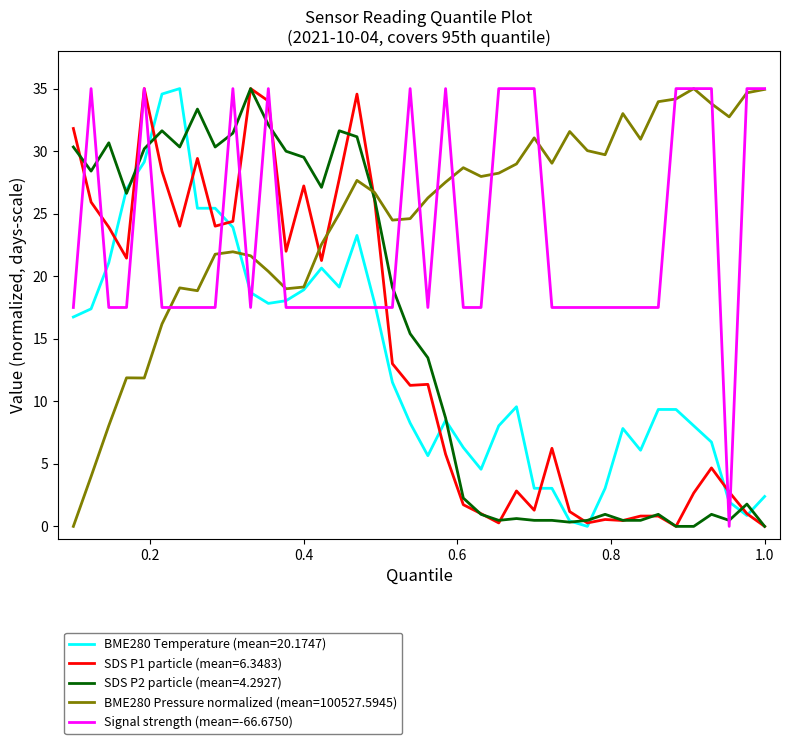

True or false: SDS P2 particle (mean=4.2927) and Signal strength (mean=-66.6750) cross at least once.

True